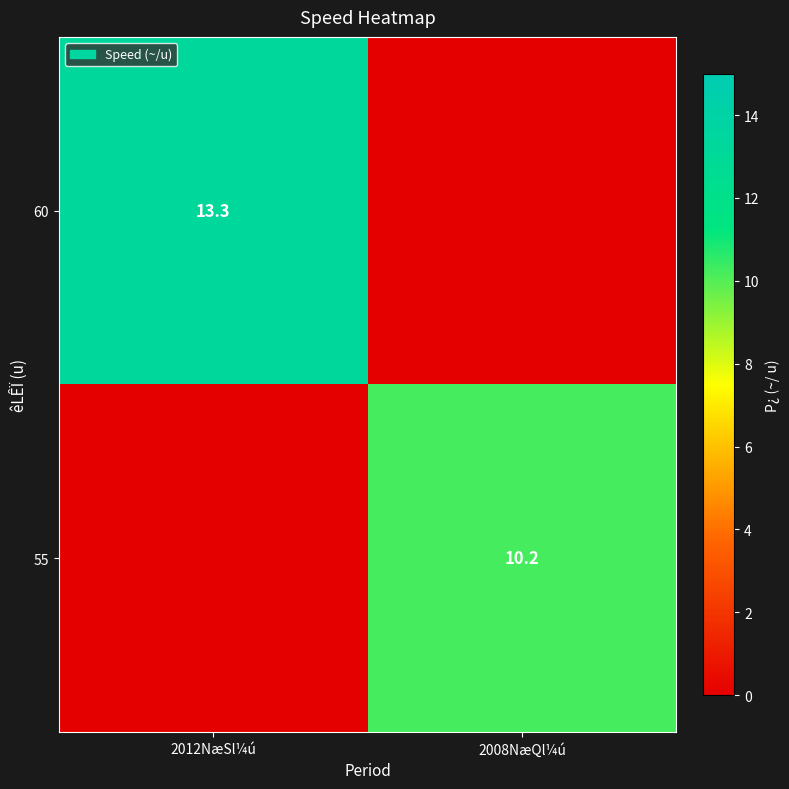

The 60 series shows 3.7 at 2012NæSl¼ú. True or false?

False